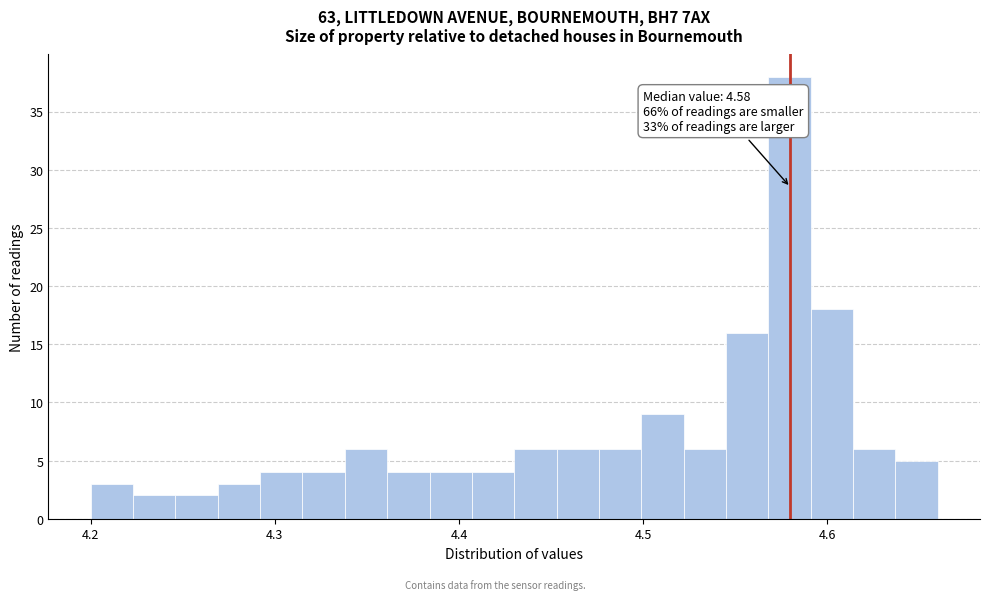

Read against the x-axis, roughly where is the centre of the tallest bar?

4.58